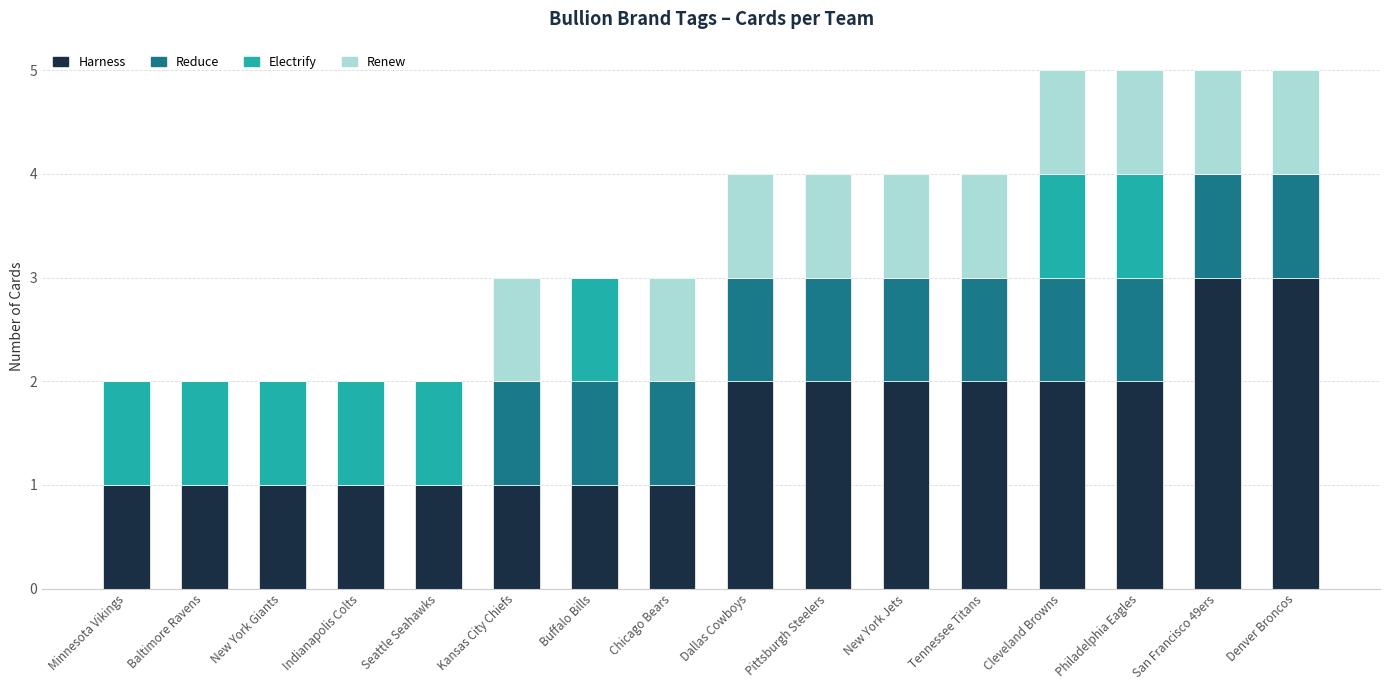

What is the total value across all series at Denver Broncos?

5